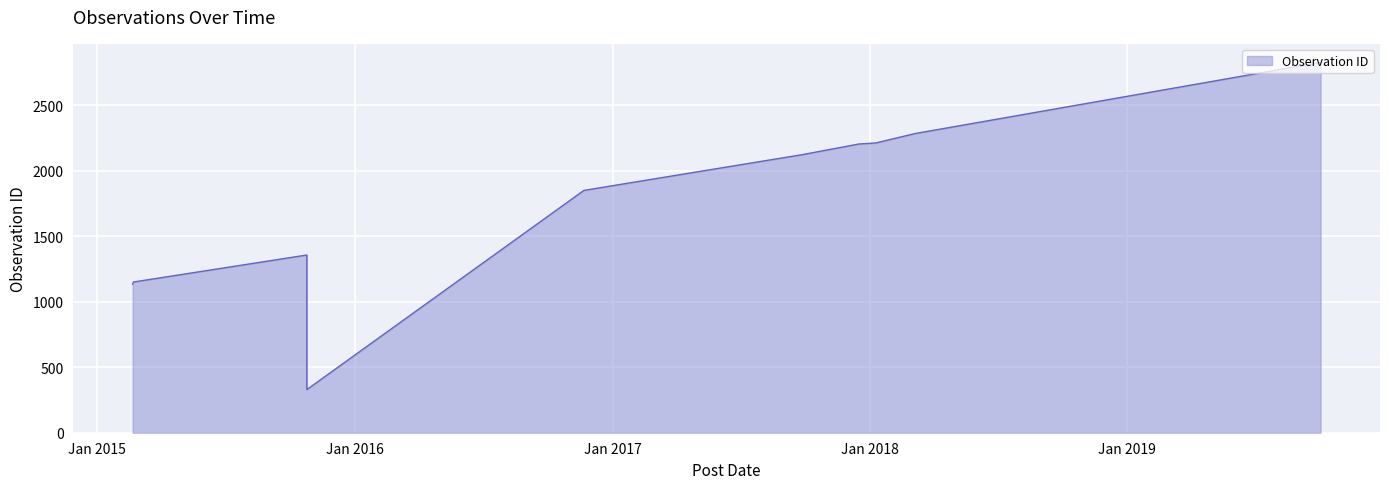

What is the difference between the second highest and minimum values?

1954